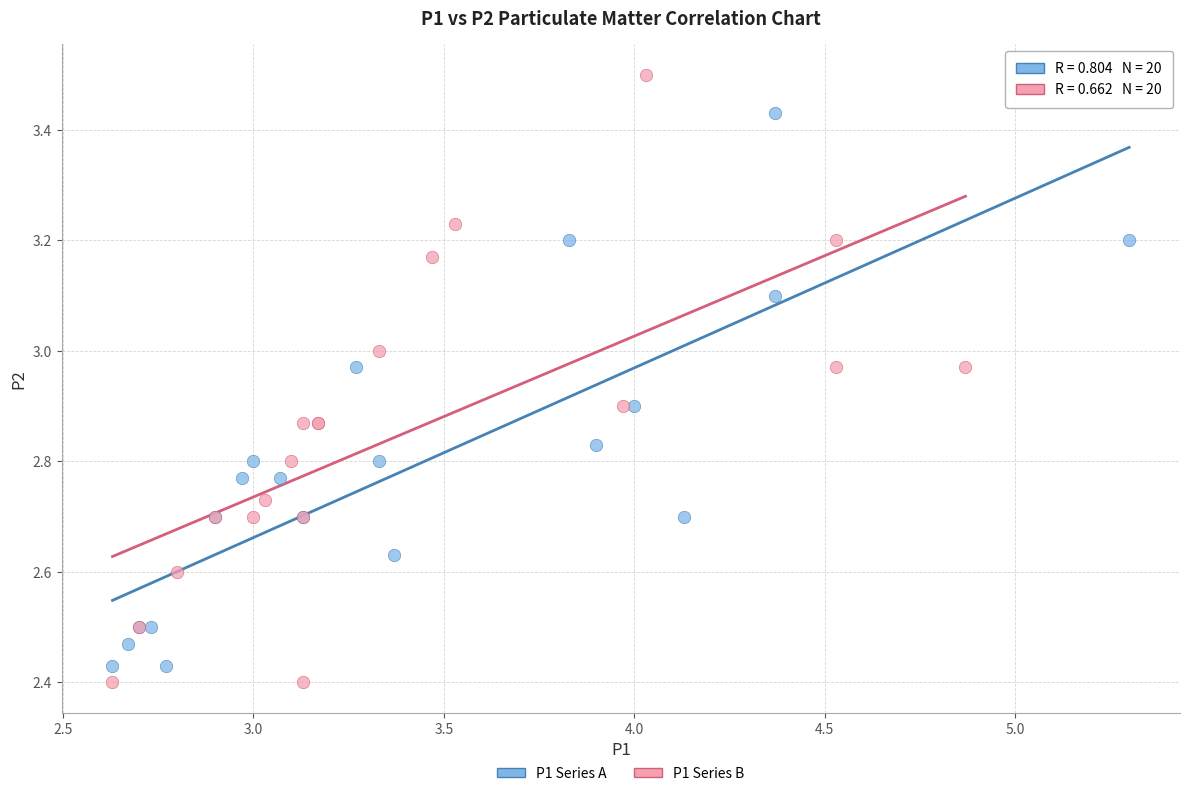

Which series has the widest spread of Y values?

P1 Series B